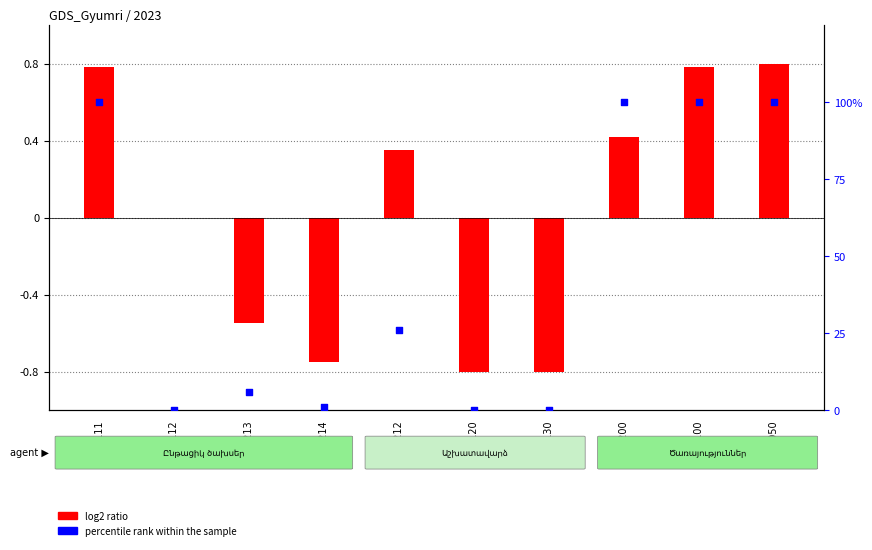

Which series contains the lowest Y value?

log2 ratio